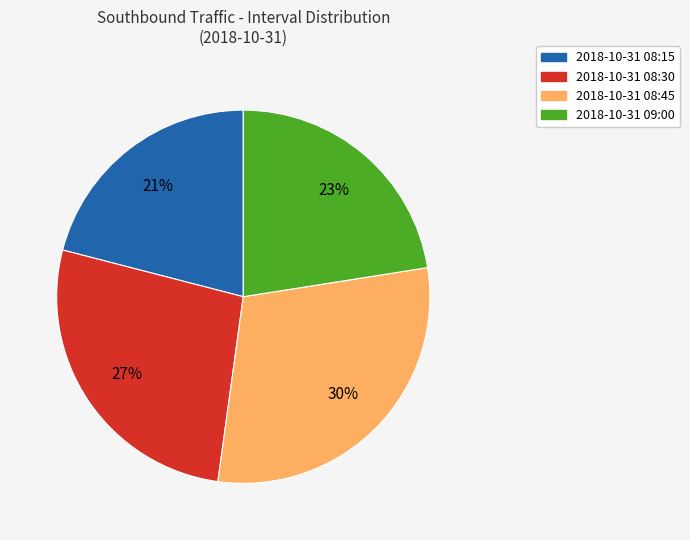

Rank the categories by value from lowest to highest.

2018-10-31 08:15, 2018-10-31 09:00, 2018-10-31 08:30, 2018-10-31 08:45